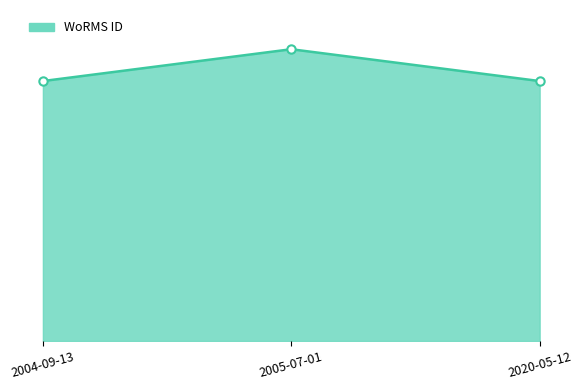

Where is the data nearest to the value 166676?

2004-09-13